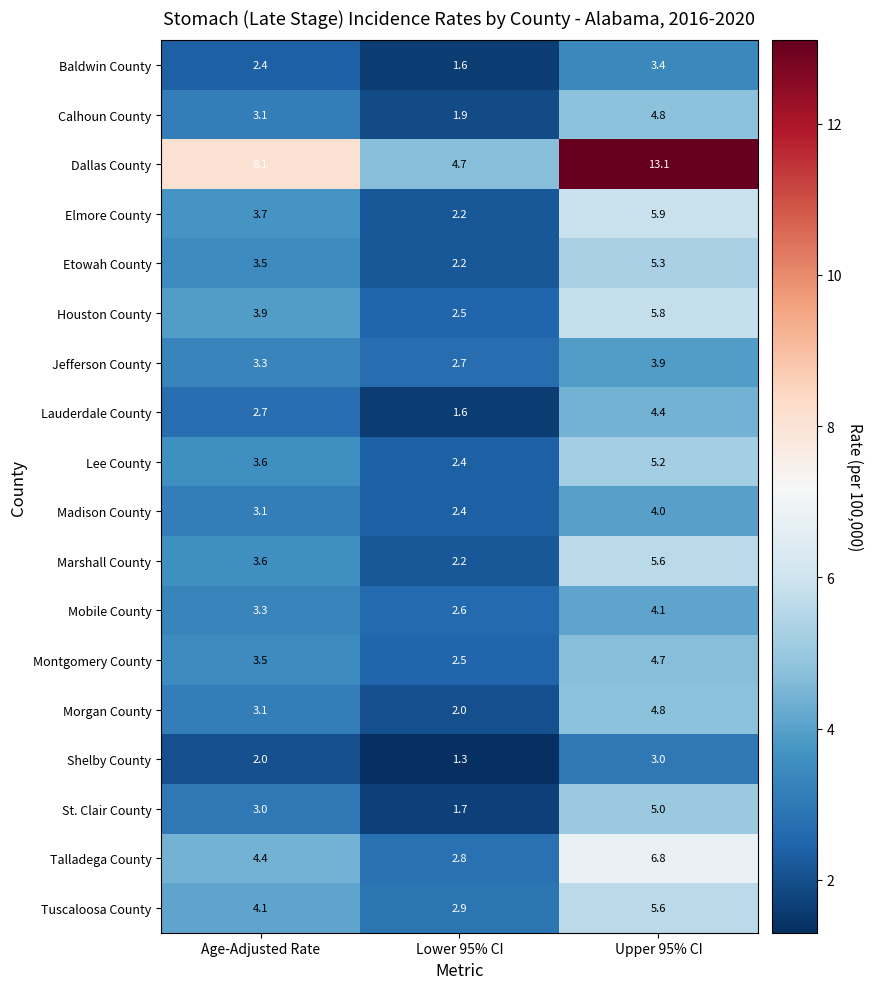

What is the sum of all Lee County values?

11.2